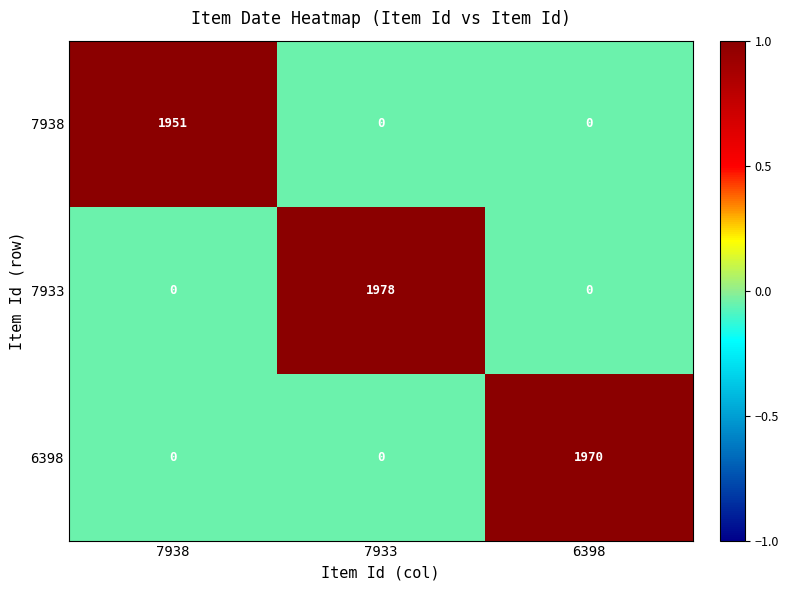

Rank the series by their average value, from highest to lowest.

7933, 6398, 7938